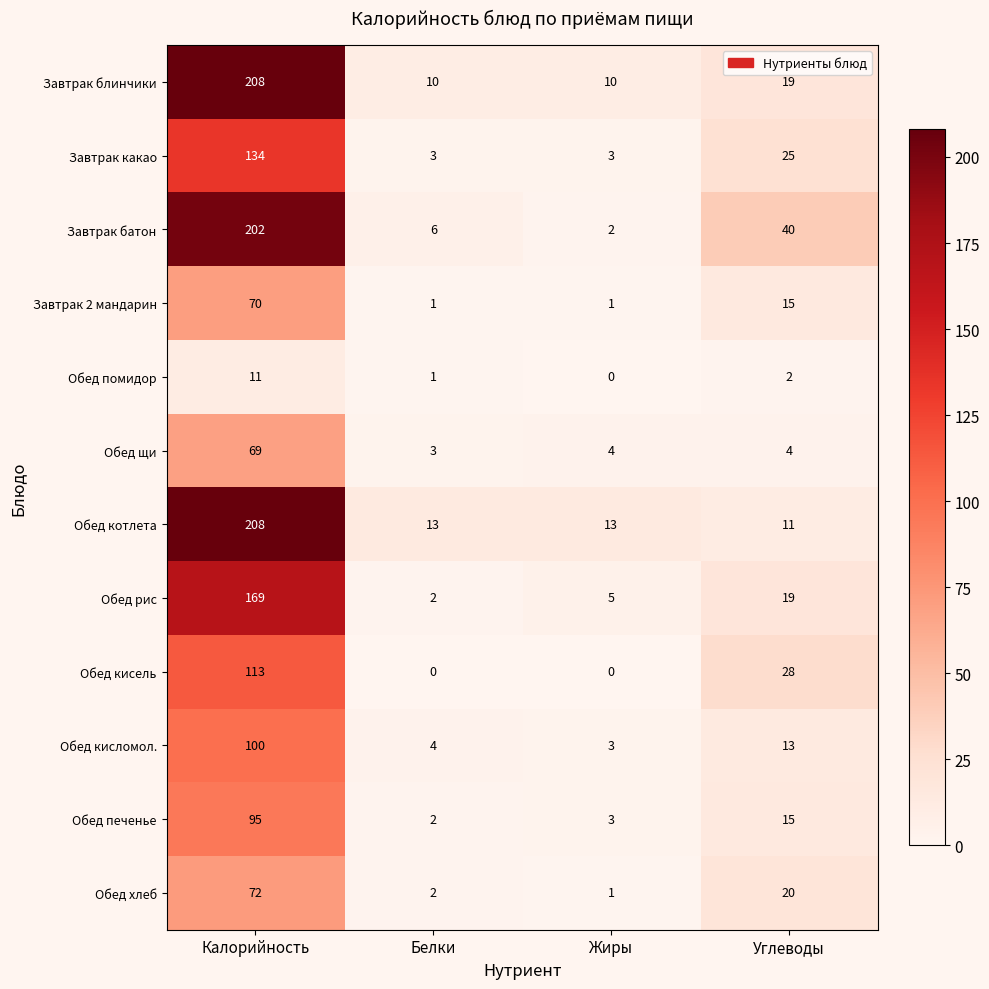

Rank the categories by Завтрак батон value from highest to lowest.

Калорийность, Углеводы, Белки, Жиры